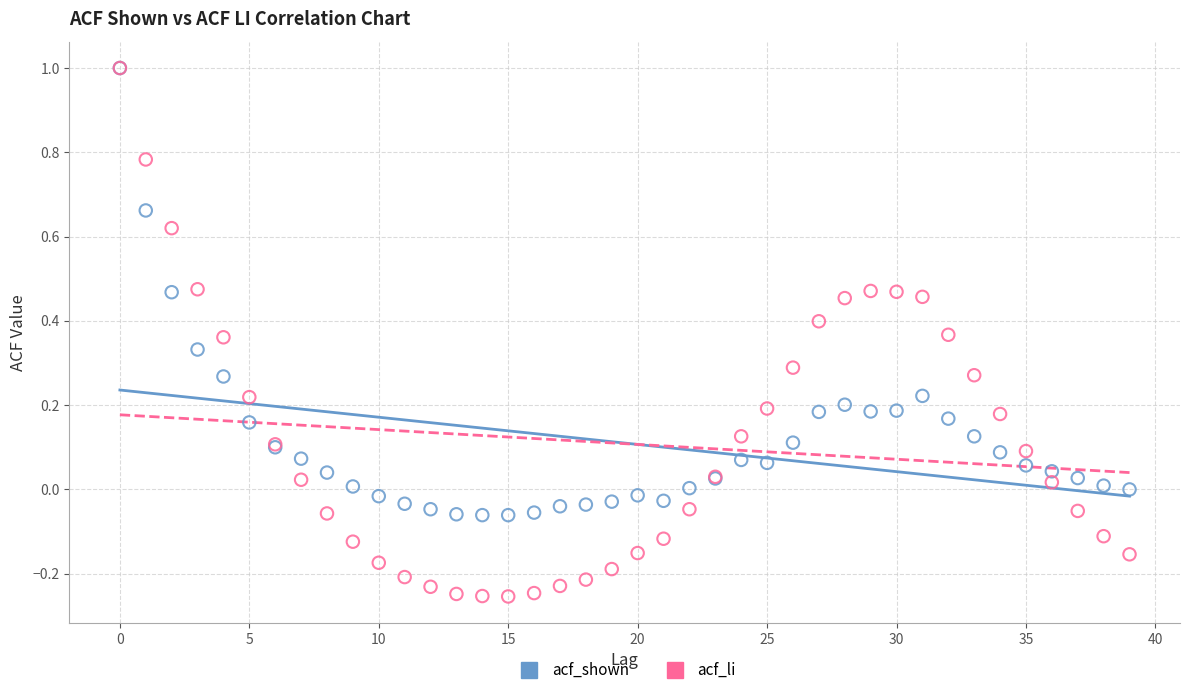

What are all the series names shown in the legend?

acf_shown, acf_li